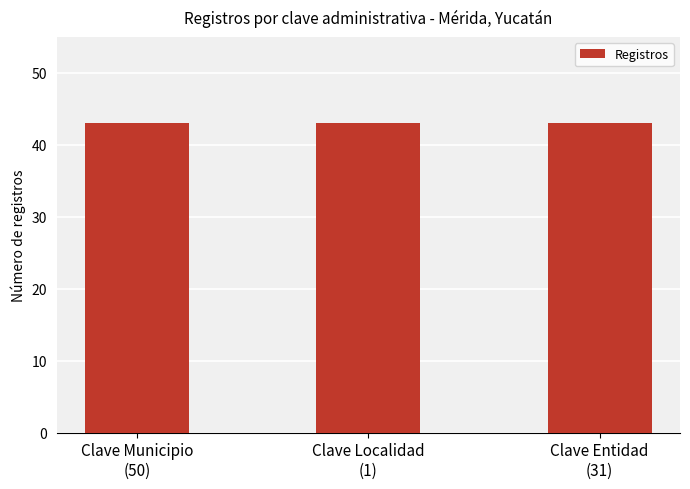

Does the chart contain any negative values?

No